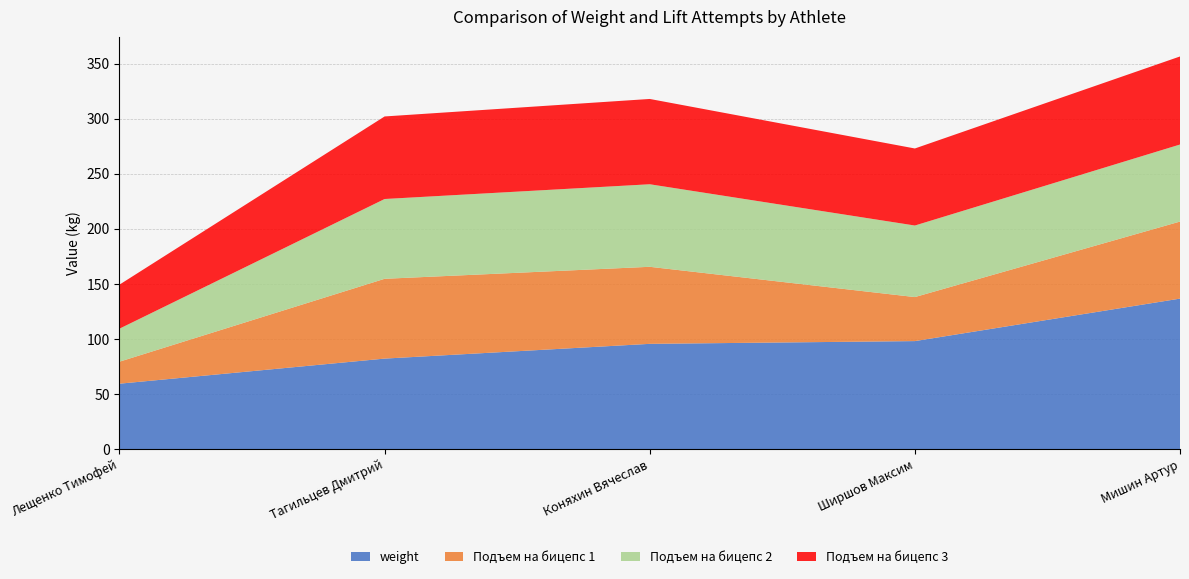

Reading left to right, extract all data points from this chart.

weight: Коняхин Вячеслав=95.6	Тагильцев Дмитрий=82.2	Ширшов Максим=98.1	Лещенко Тимофей=59.4	Мишин Артур=136.7
Подъем на бицепс 1: Коняхин Вячеслав=70.0	Тагильцев Дмитрий=72.5	Ширшов Максим=40.0	Лещенко Тимофей=20.0	Мишин Артур=70.0
Подъем на бицепс 2: Коняхин Вячеслав=75.0	Тагильцев Дмитрий=72.5	Ширшов Максим=65.0	Лещенко Тимофей=30.0	Мишин Артур=70.0
Подъем на бицепс 3: Коняхин Вячеслав=77.5	Тагильцев Дмитрий=75.0	Ширшов Максим=70.0	Лещенко Тимофей=40.0	Мишин Артур=80.0